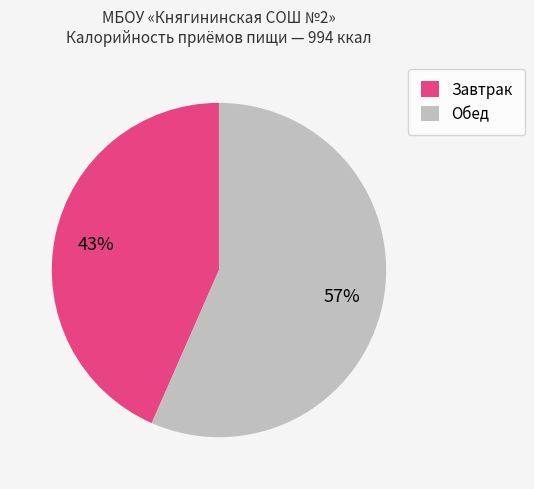

Which has a higher value, Завтрак or Обед?

Обед